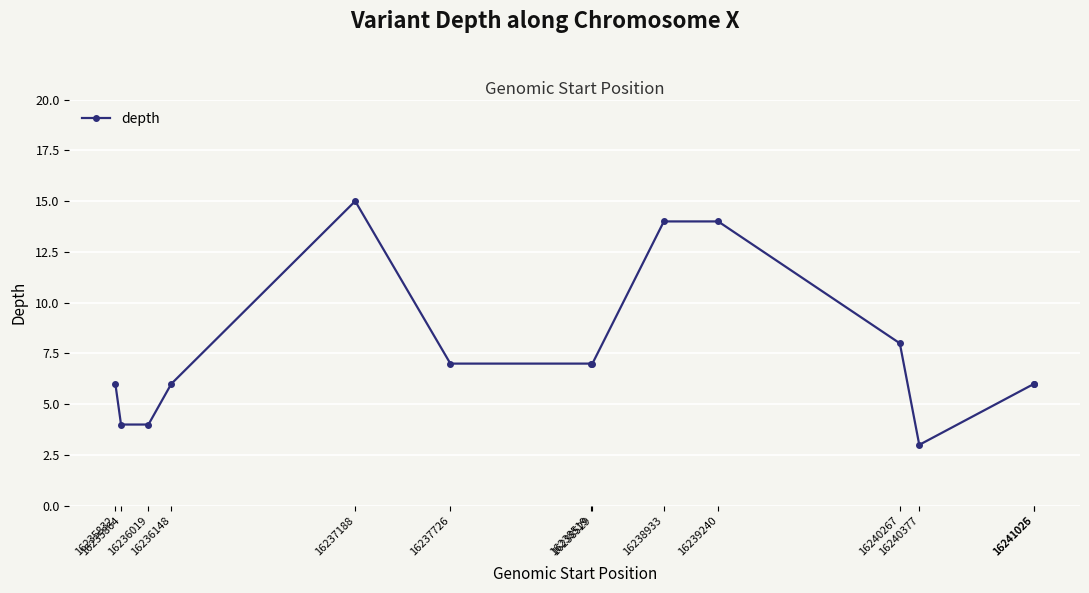

Count the number of categories in the chart.

14